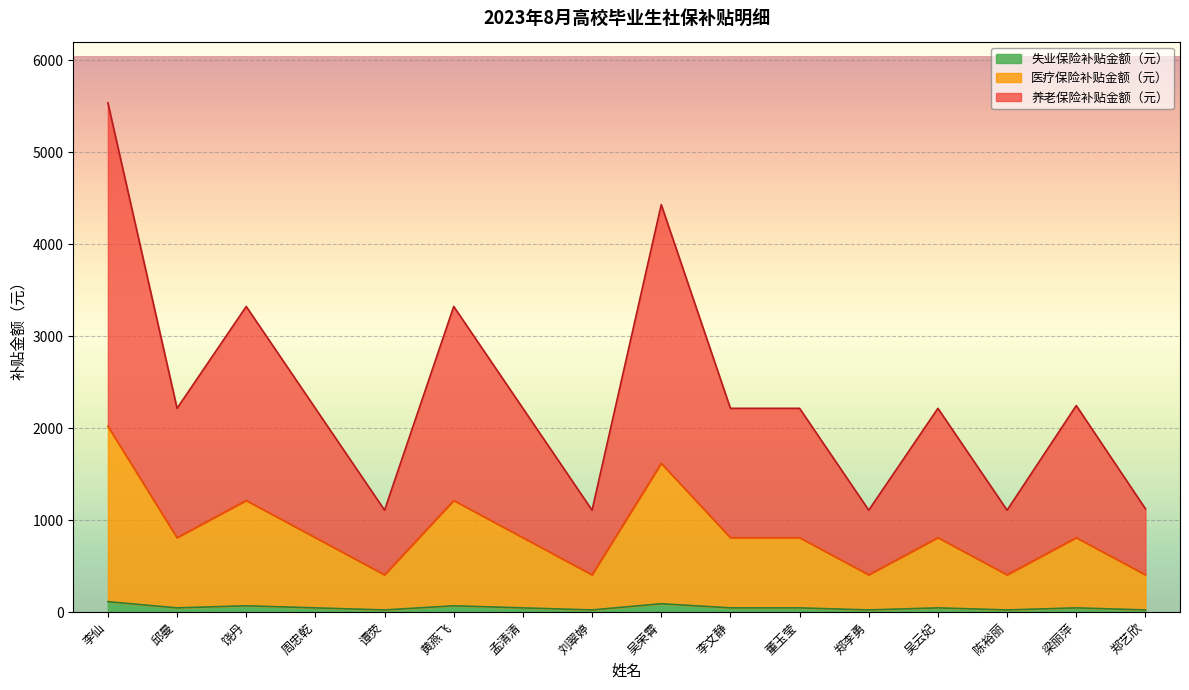

Does the chart display data point markers on the line(s)?

No